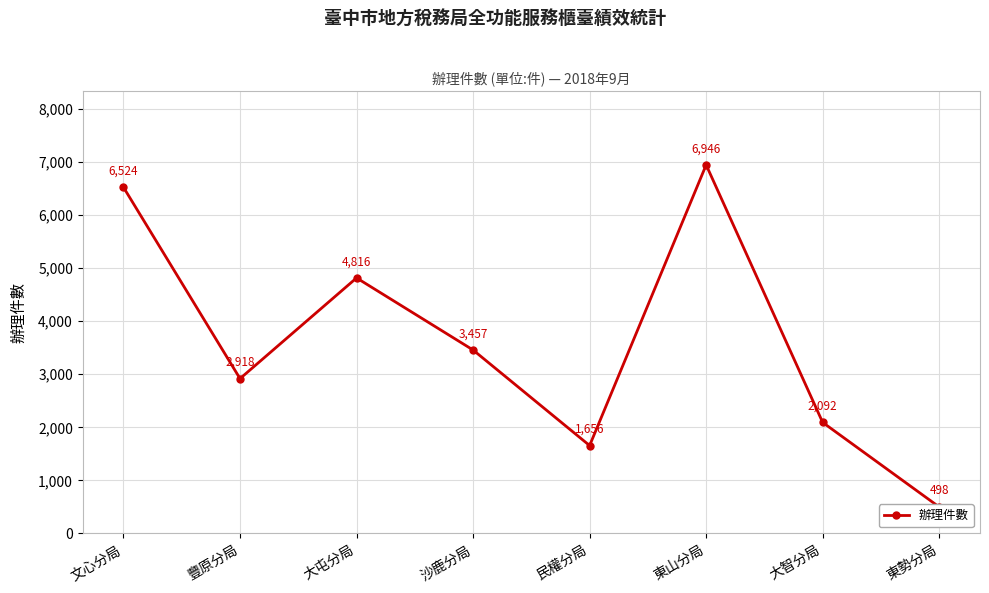

How many lines are shown in the chart?

1